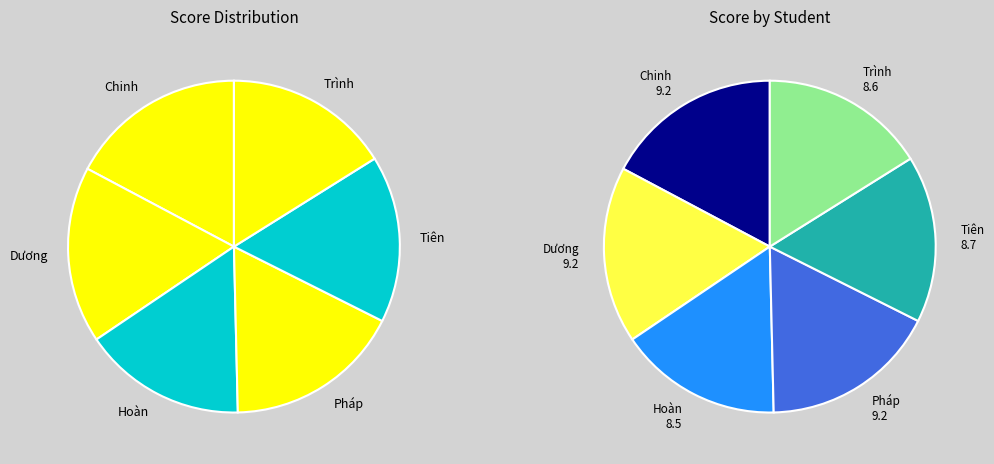

What percentage is the Đỗ Quang Trình slice, to the nearest percent?

16%